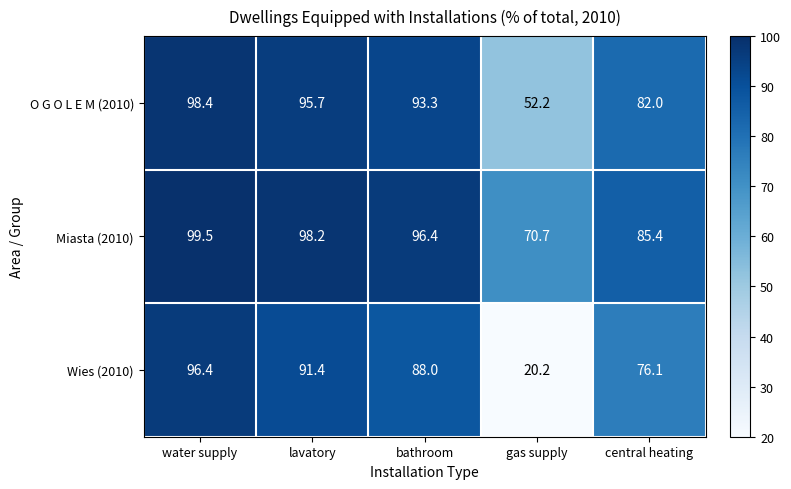

Which series changed the most between water supply and lavatory?

Wies (2010)